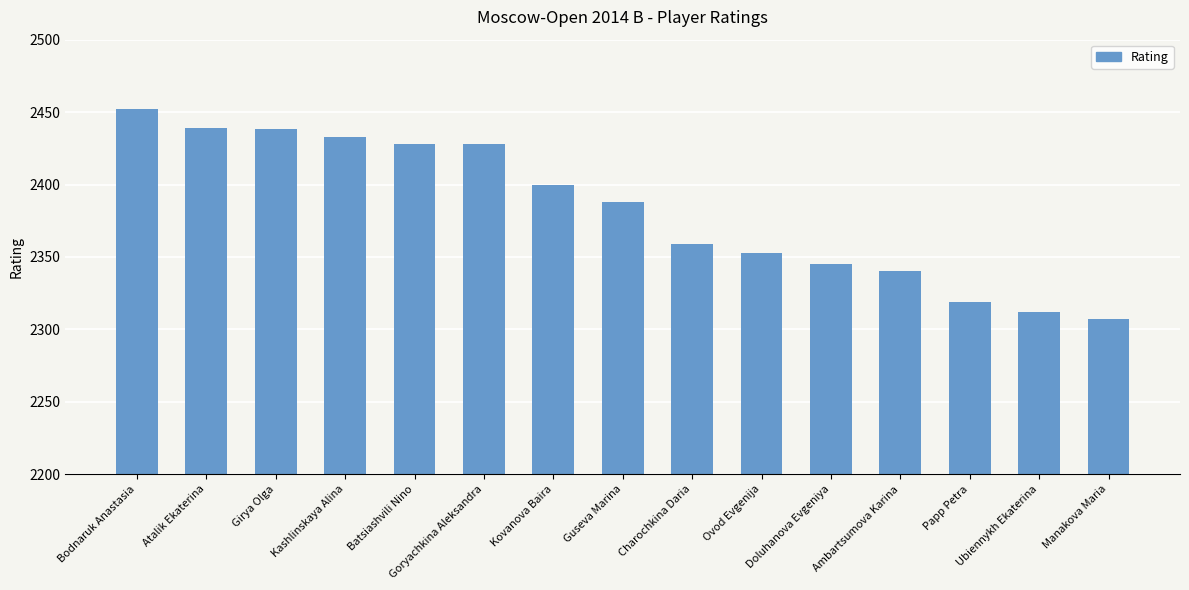

What is the label of the 5th bar from the left?

Batsiashvili Nino